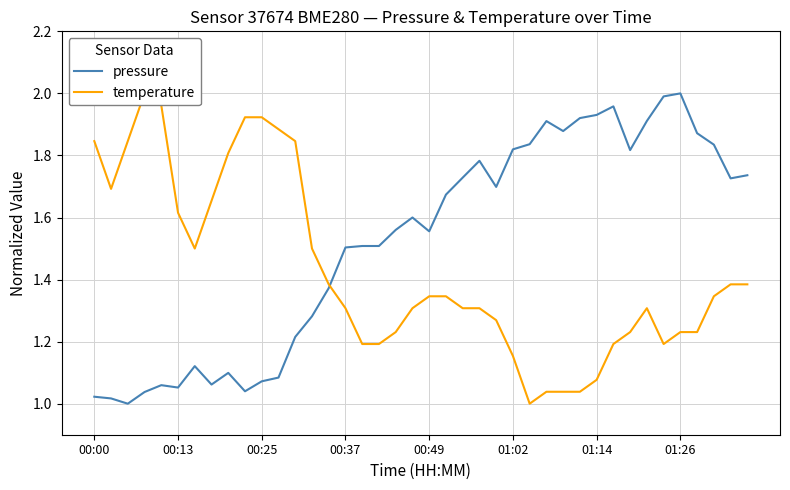

What is the value of the pressure point at the 40th from the left?

1.7